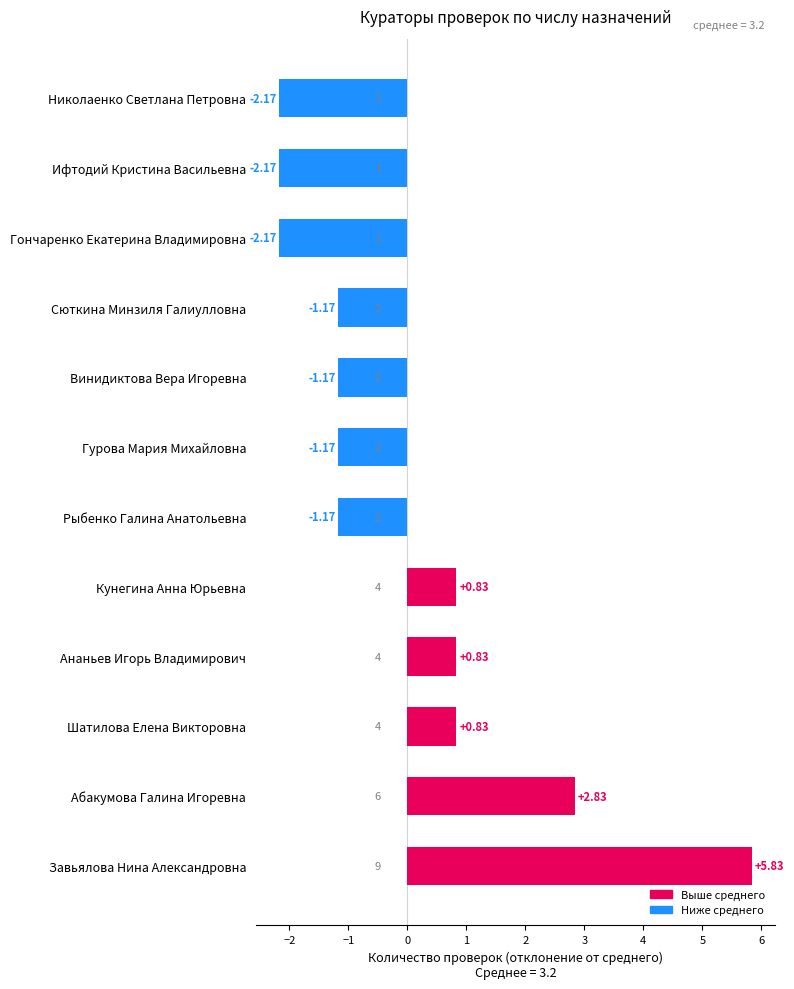

Which label corresponds to the largest value in the chart?

Завьялова Нина Александровна